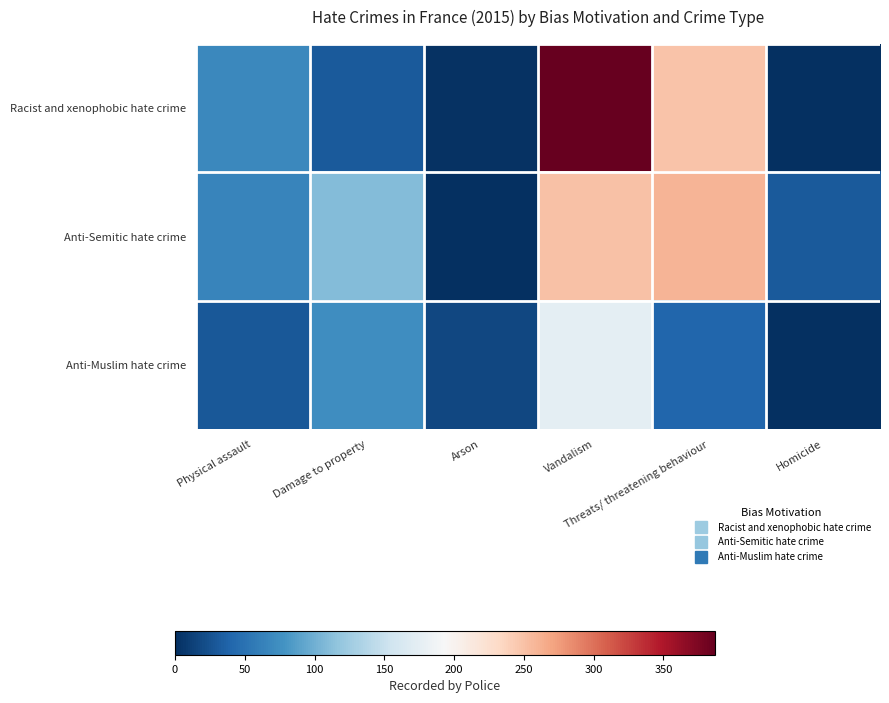

Reading right to left, transcribe all the data shown in this chart.

Racist and xenophobic hate crime: Homicide=0	Threats/ threatening behaviour=249	Vandalism=387	Arson=3	Damage to property=31	Physical assault=69
Anti-Semitic hate crime: Homicide=31	Threats/ threatening behaviour=259	Vandalism=250	Arson=0	Damage to property=109	Physical assault=66
Anti-Muslim hate crime: Homicide=0	Threats/ threatening behaviour=40	Vandalism=175	Arson=18	Damage to property=74	Physical assault=29